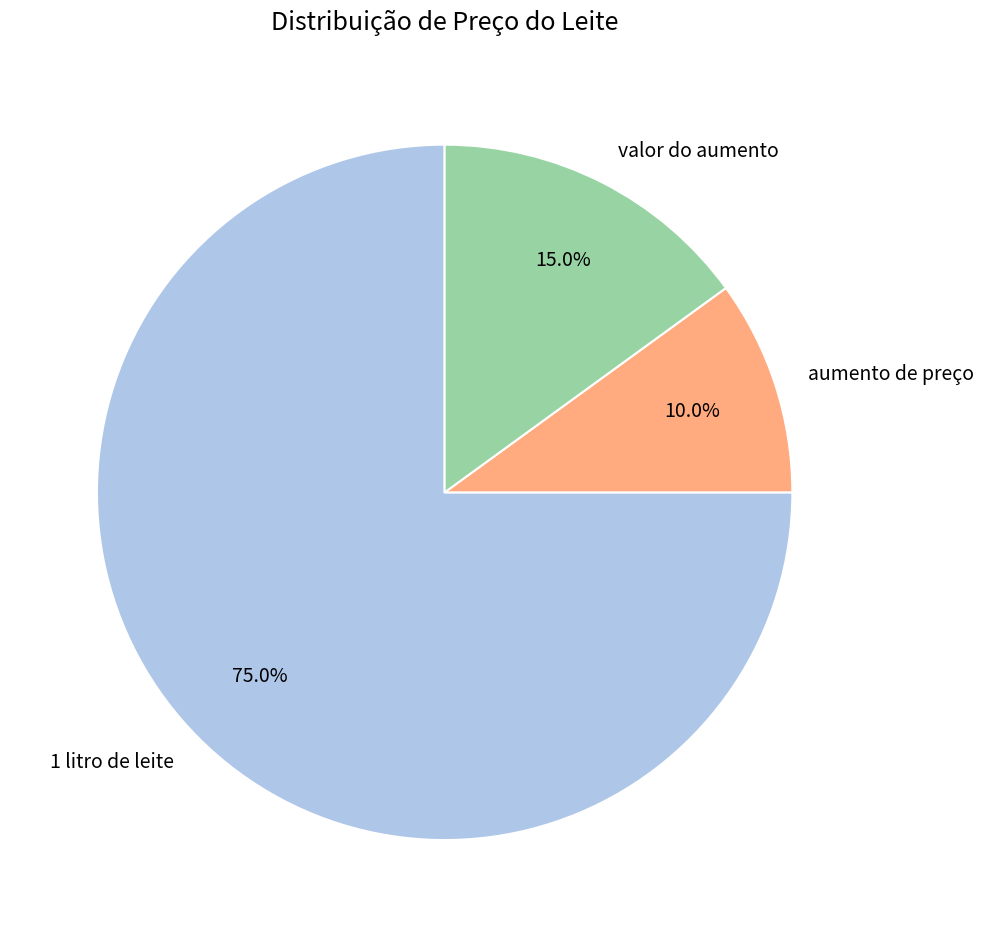

What is the smallest slice in the pie chart?

aumento de preço